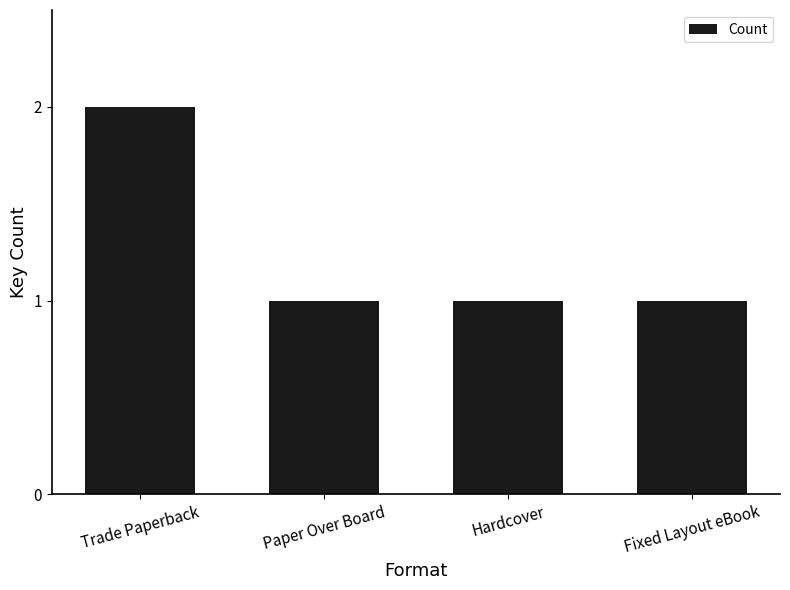

Which label corresponds to the largest value in the chart?

Trade Paperback